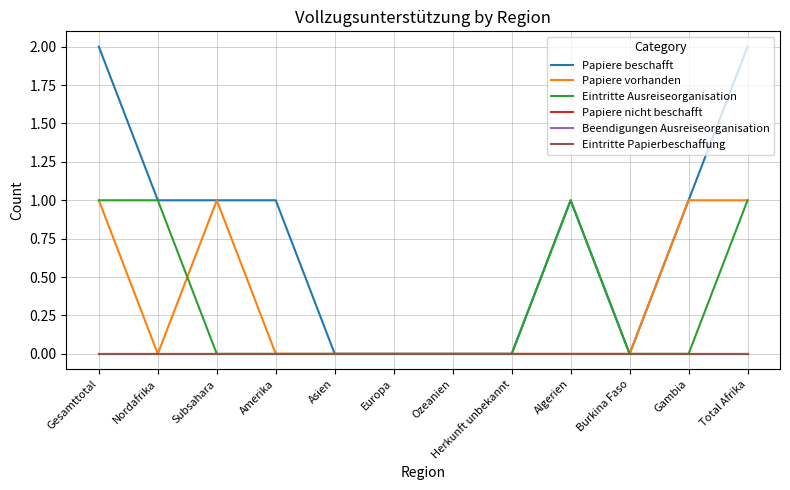

True or false: Papiere beschafft and Eintritte Papierbeschaffung intersect in this chart.

False